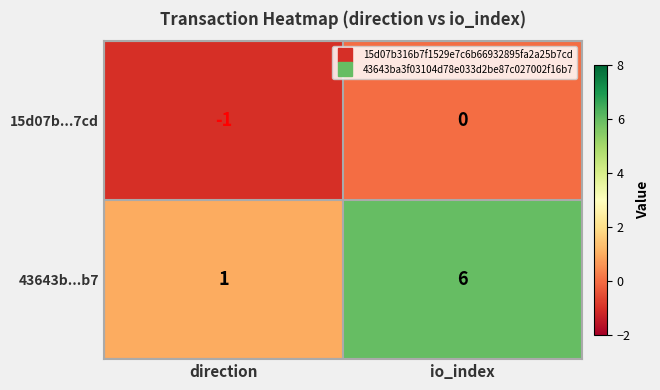

Which series has the largest total across all categories?

43643b...b7